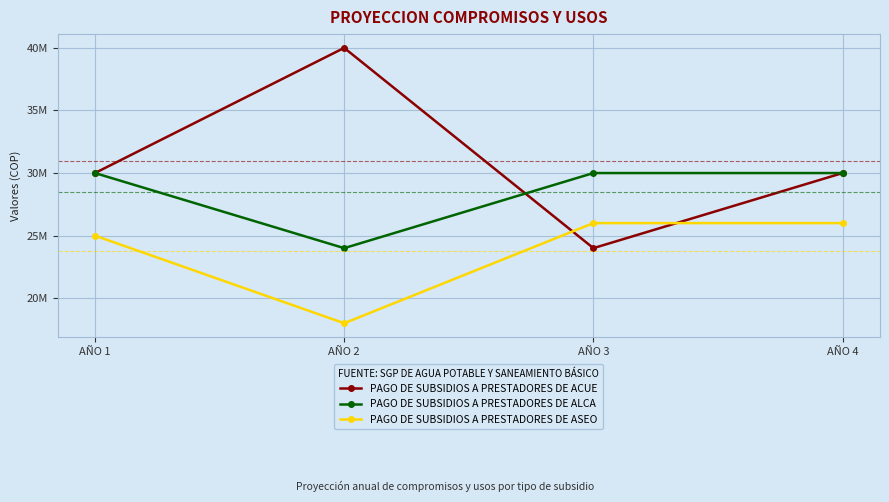

Reading left to right, transcribe all the data shown in this chart.

PAGO DE SUBSIDIOS A PRESTADORES DE ACUE: AÑO 1=30000000	AÑO 2=40000000	AÑO 3=24000000	AÑO 4=30000000
PAGO DE SUBSIDIOS A PRESTADORES DE ALCA: AÑO 1=30000000	AÑO 2=24000000	AÑO 3=30000000	AÑO 4=30000000
PAGO DE SUBSIDIOS A PRESTADORES DE ASEO: AÑO 1=25000000	AÑO 2=18000000	AÑO 3=26000000	AÑO 4=26000000